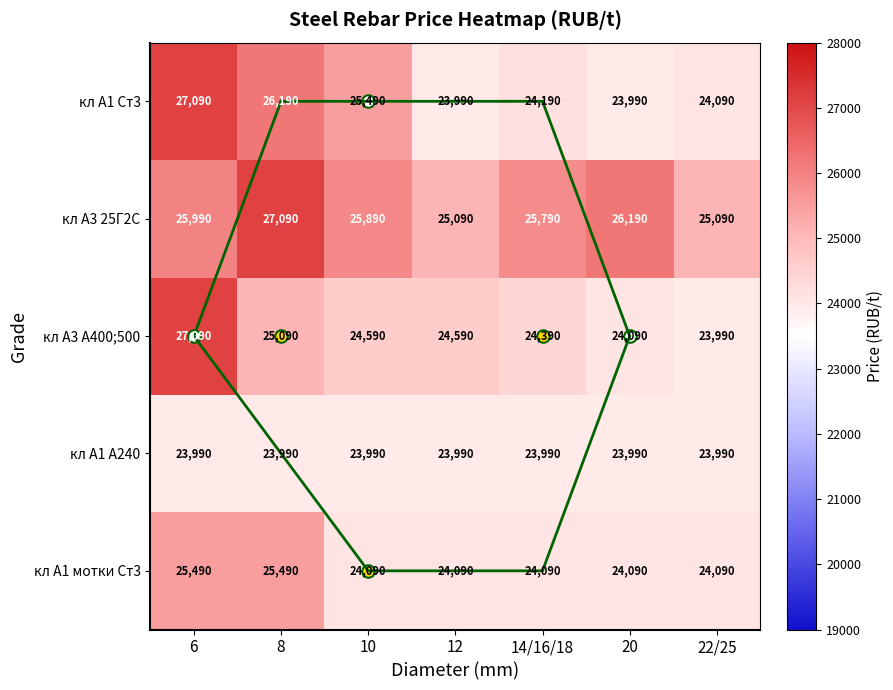

How many values in the кл А3 25Г2С series exceed 25890?

3